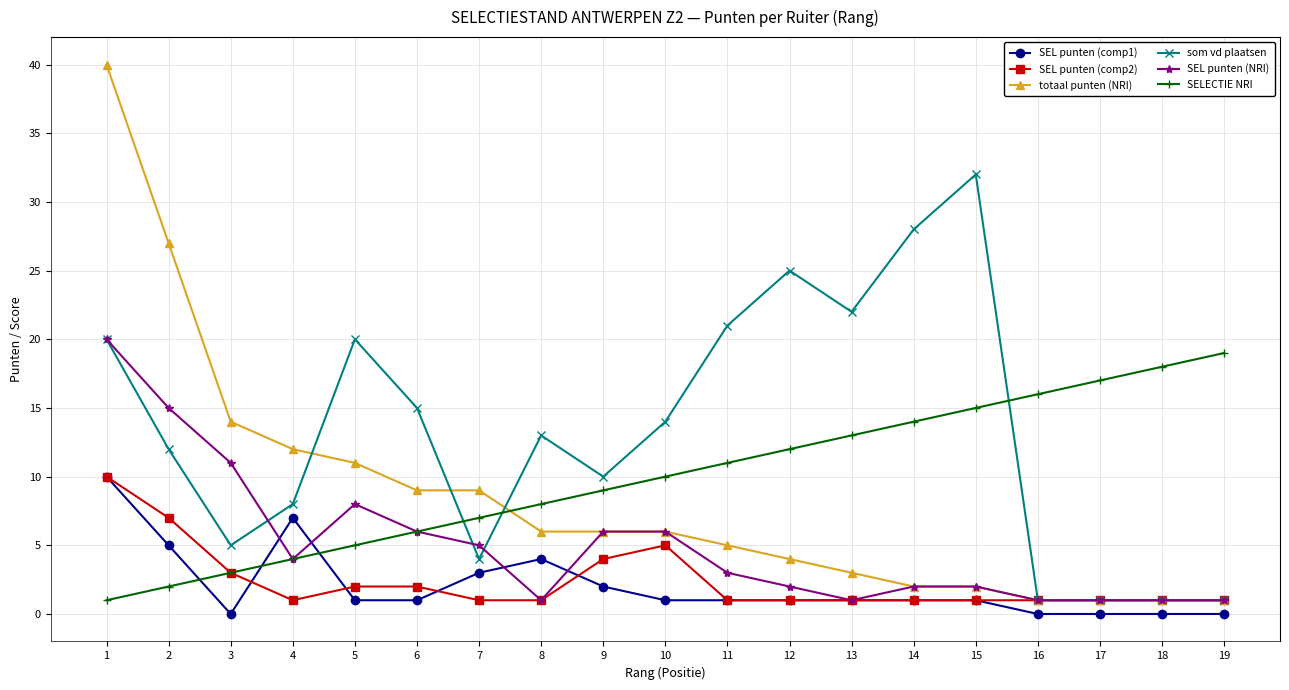

What is the value of the SEL punten (comp1) point at the 7th from the left?

3